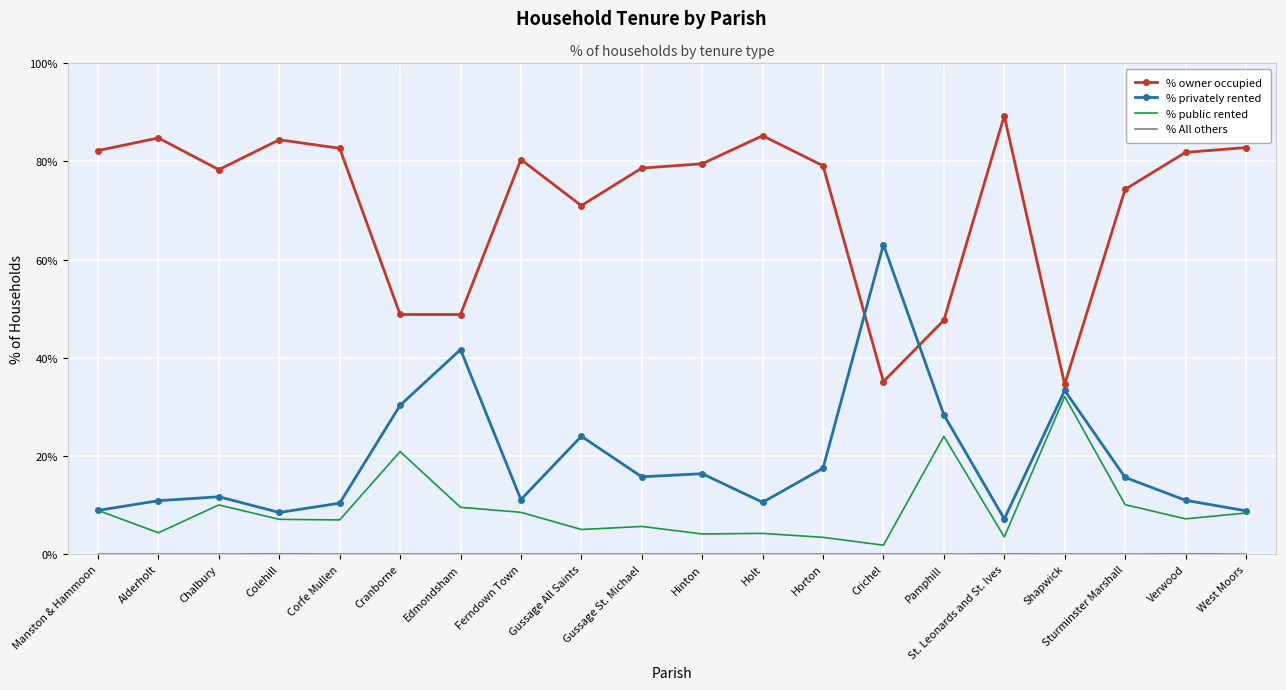

Which category has the highest value in the % owner occupied series?

St. Leonards and St. Ives